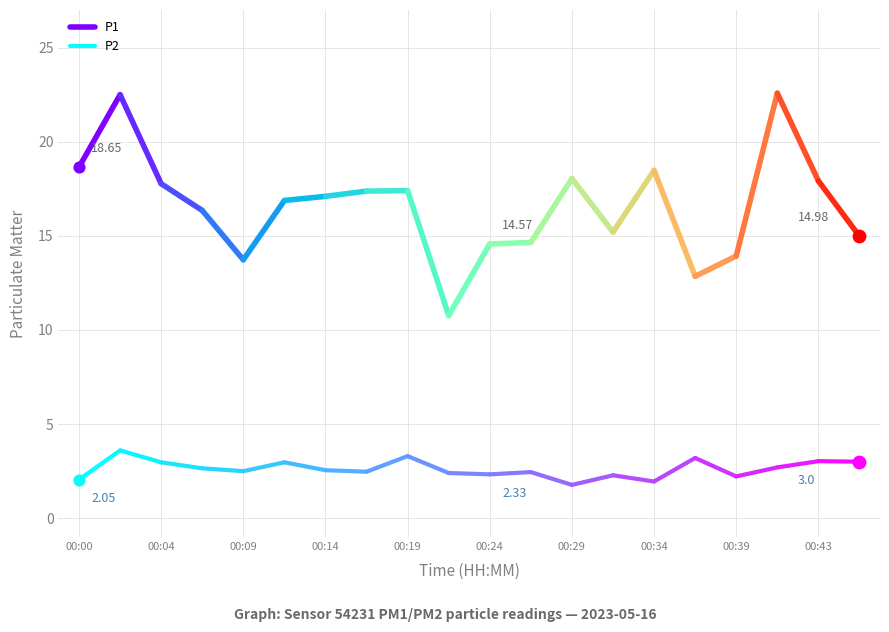

Which series has the widest spread of Y values?

P1